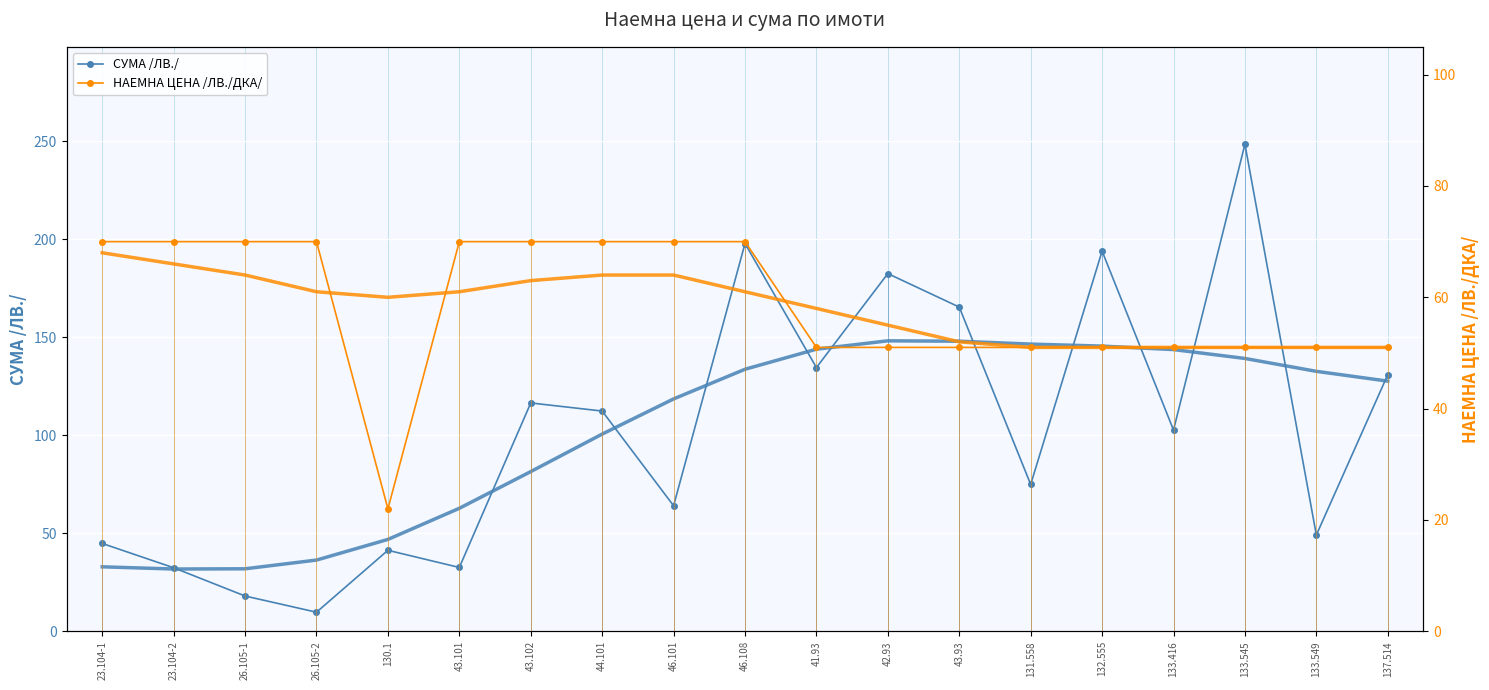

The value of НАЕМНА ЦЕНА /ЛВ./ДКА/ at 133.549 is 51.0. True or false?

True